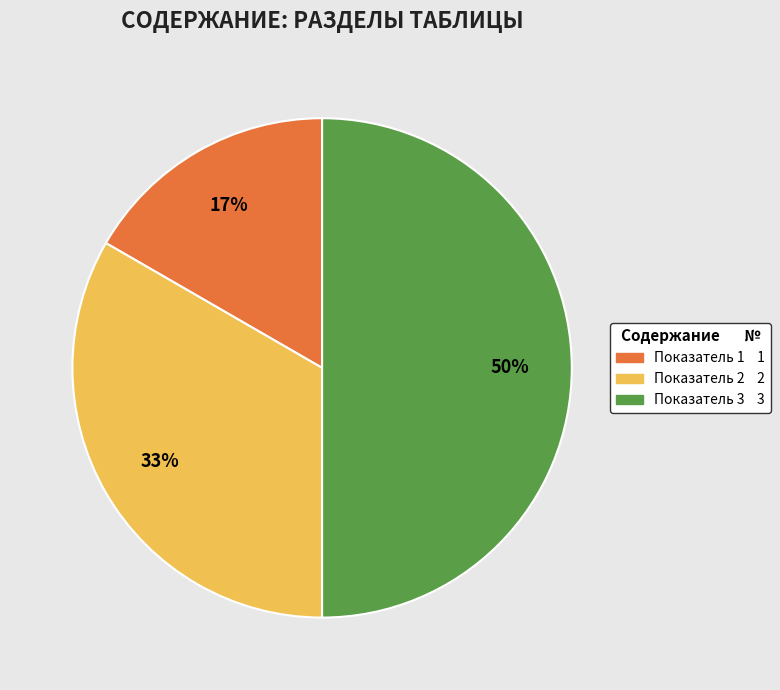

To the nearest percent, what is the difference between the largest and smallest slice percentages?

33%